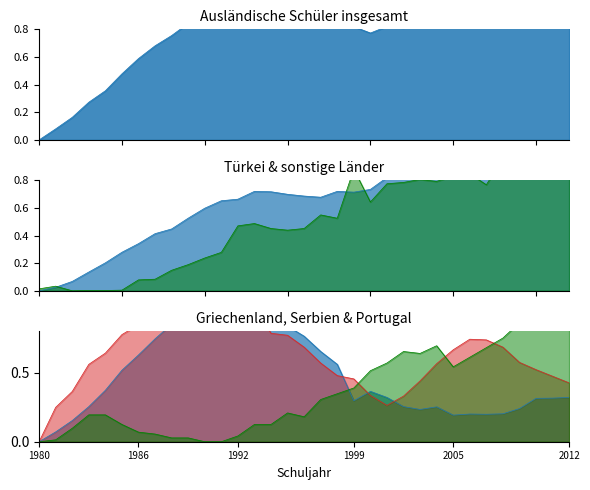

What position from the right is 1987/1988?

26